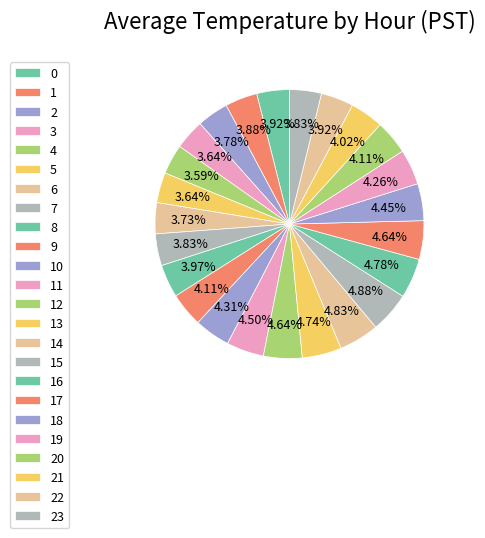

What is the smallest slice in the pie chart?

Hour 4